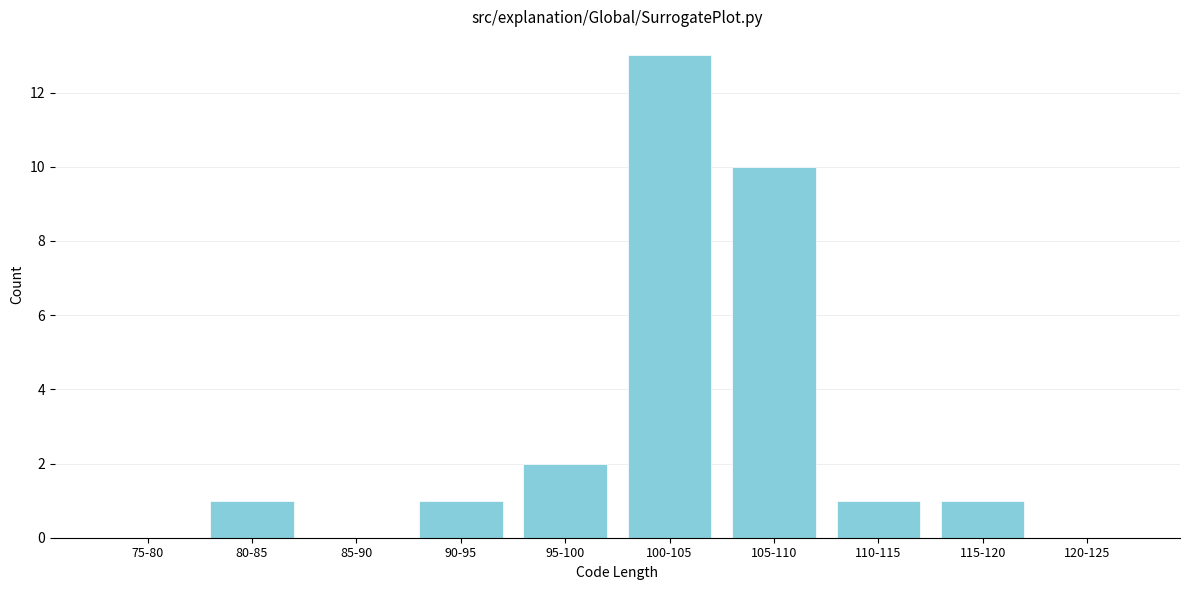

Reading left to right, extract all data points from this chart.

75-80=0	80-85=1	85-90=0	90-95=1	95-100=2	100-105=13	105-110=10	110-115=1	115-120=1	120-125=0